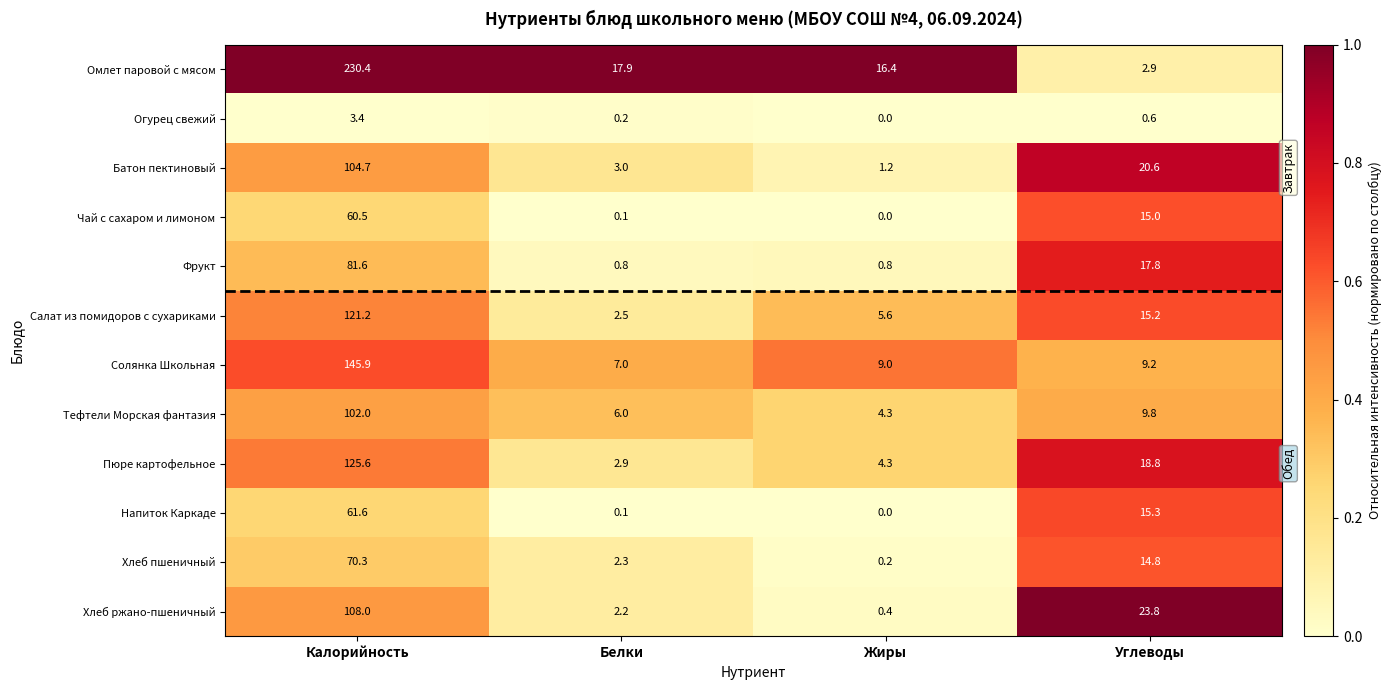

The value of Солянка Школьная at Белки is 7.0. True or false?

True